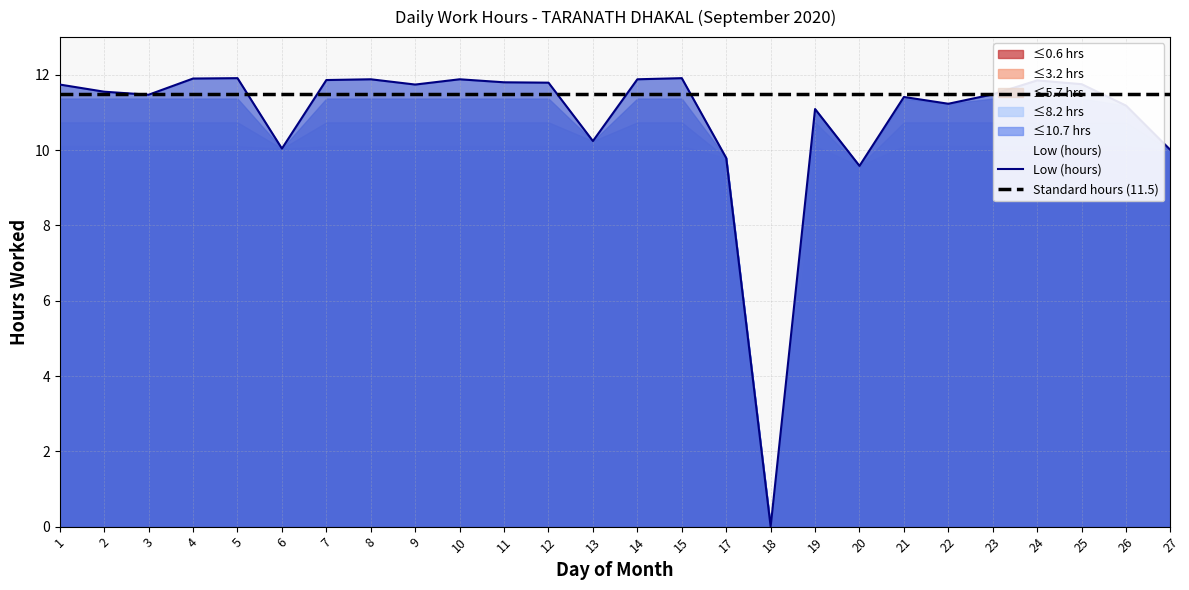

What is the highest value of the Standard hours (11.5) series?

11.5